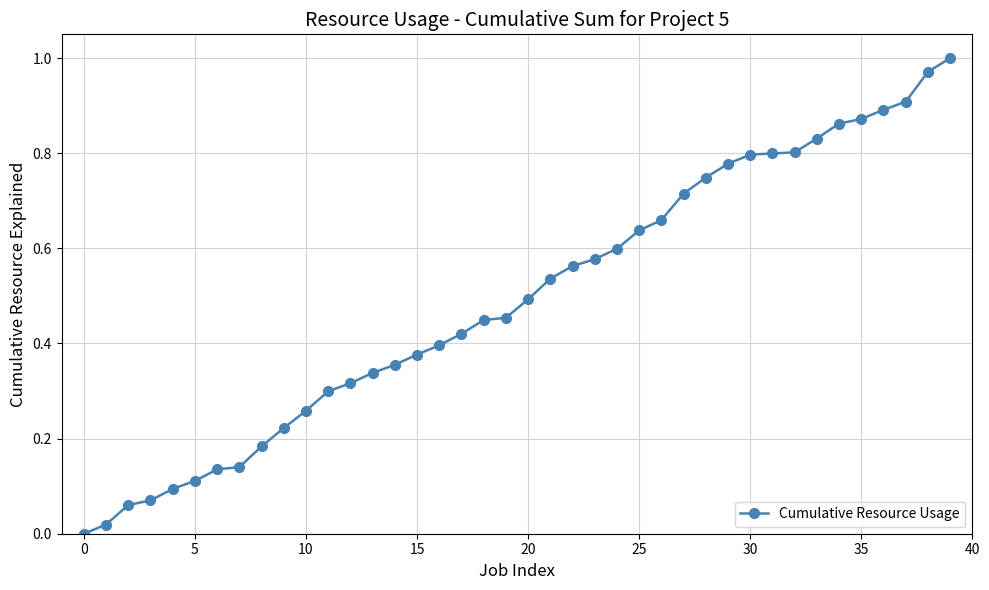

What is the sum of all values?

19.7